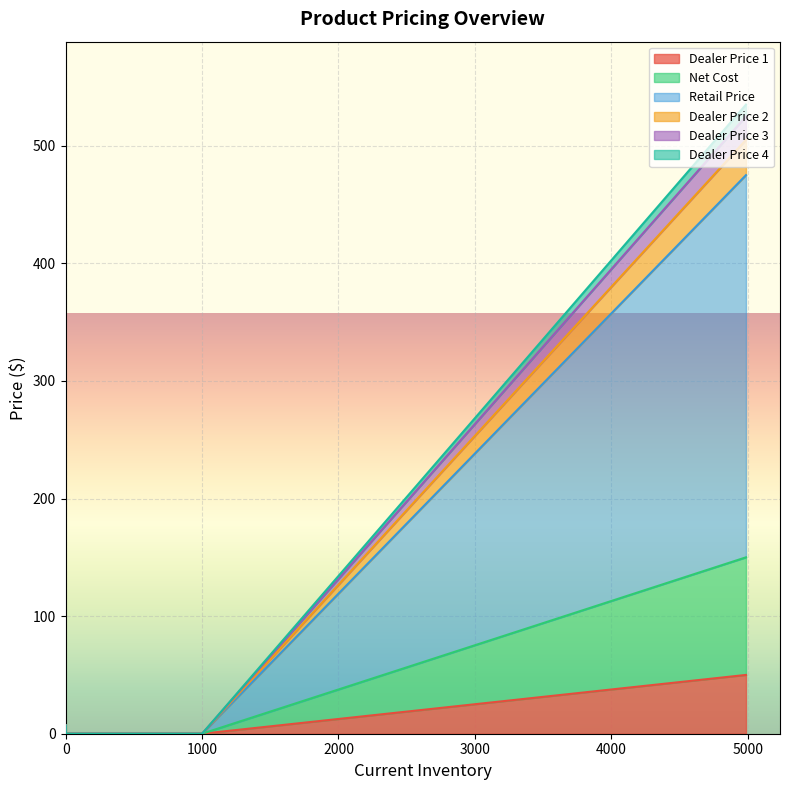

True or false: Dealer Price 3 has a value of 13 at 4988.

False